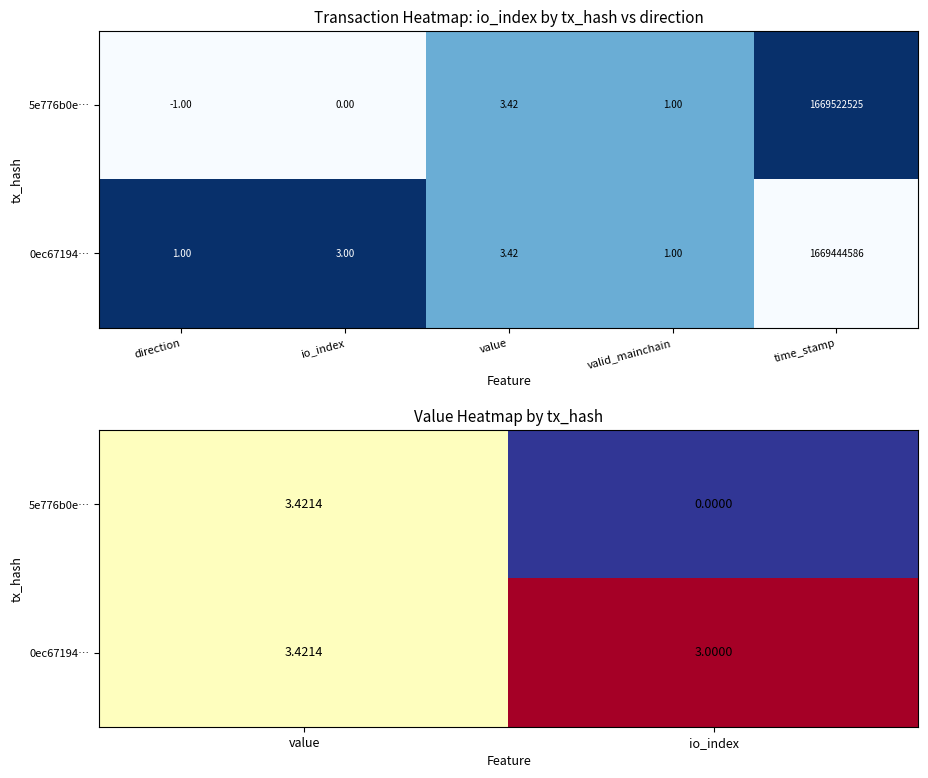

Which series has the largest total across all categories?

0ec67194…